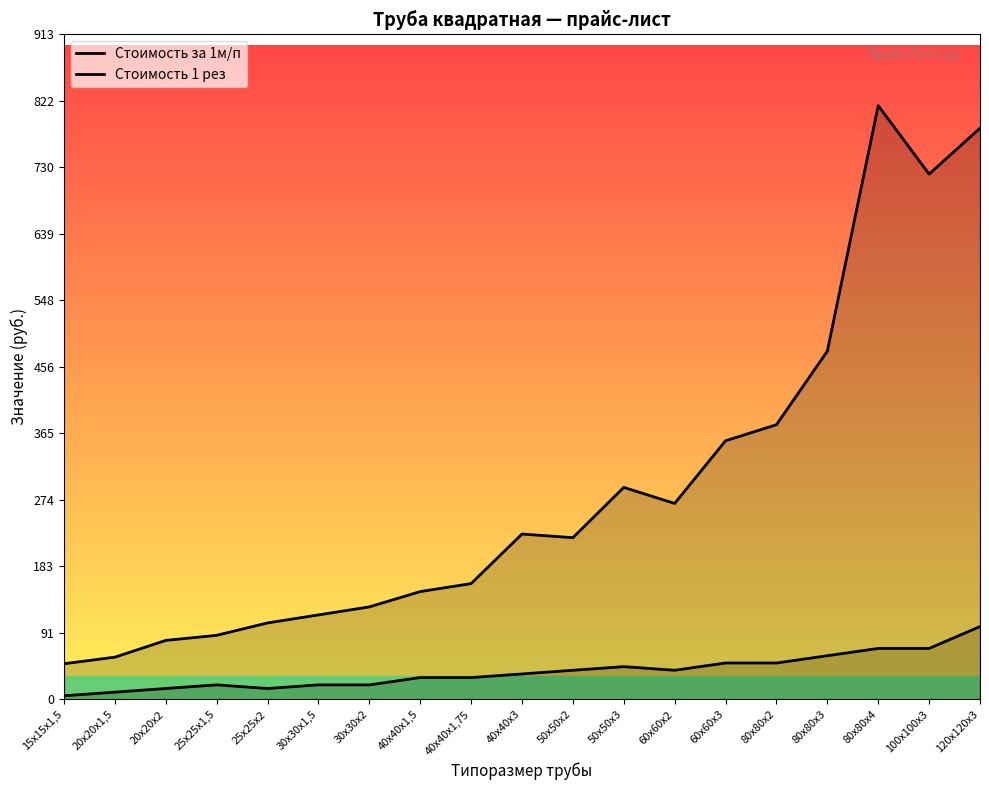

Rank the categories by Стоимость 1 рез value from lowest to highest.

15х15х1,5, 20х20х1,5, 20х20х2, 25х25х2, 25х25х1,5, 30х30х1,5, 30х30х2, 40х40х1,5, 40х40х1,75, 40х40х3, 50х50х2, 60х60х2, 50х50х3, 60х60х3, 80х80х2, 80х80х3, 80х80х4, 100х100х3, 120х120х3